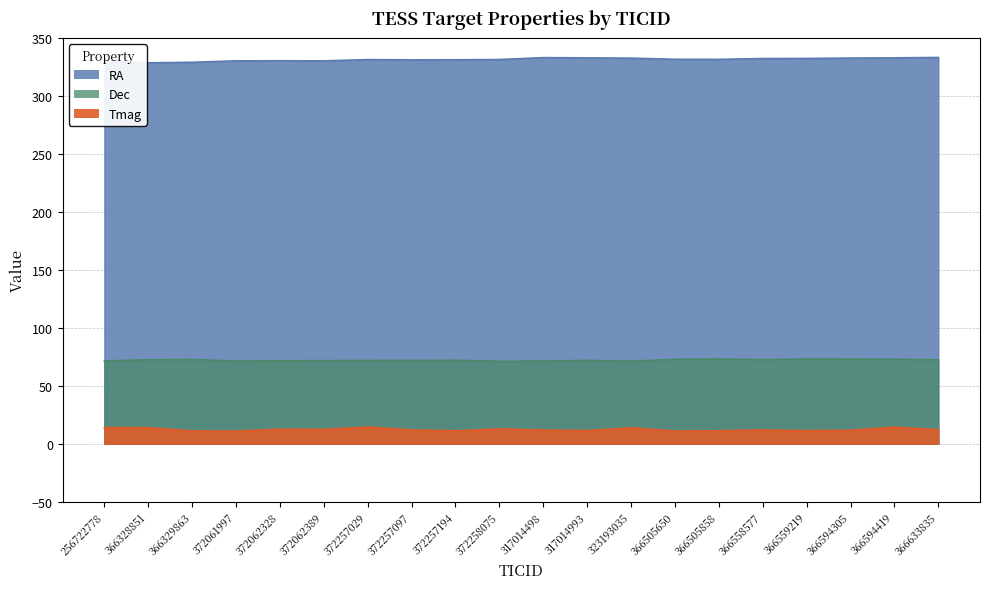

Between 372258075 and 366594305, which series saw the biggest shift?

Dec